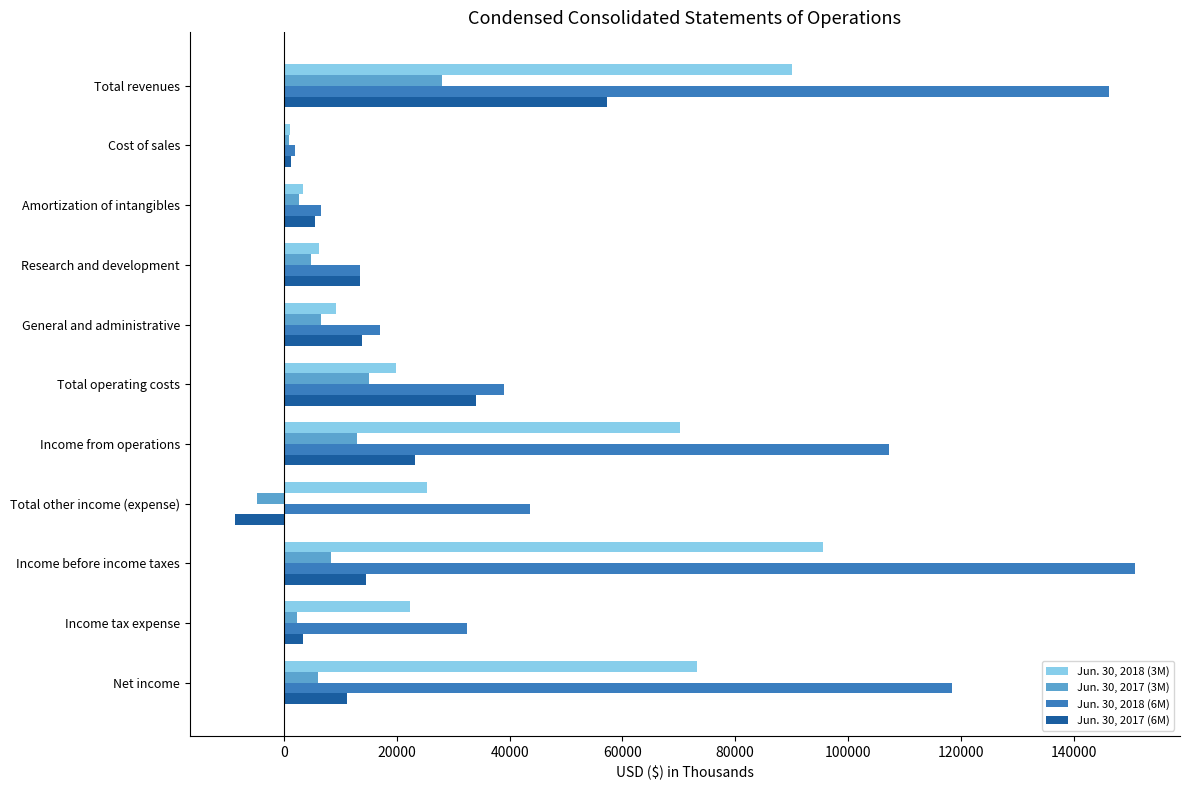

At which category is the sum across all series the highest?

Total revenues